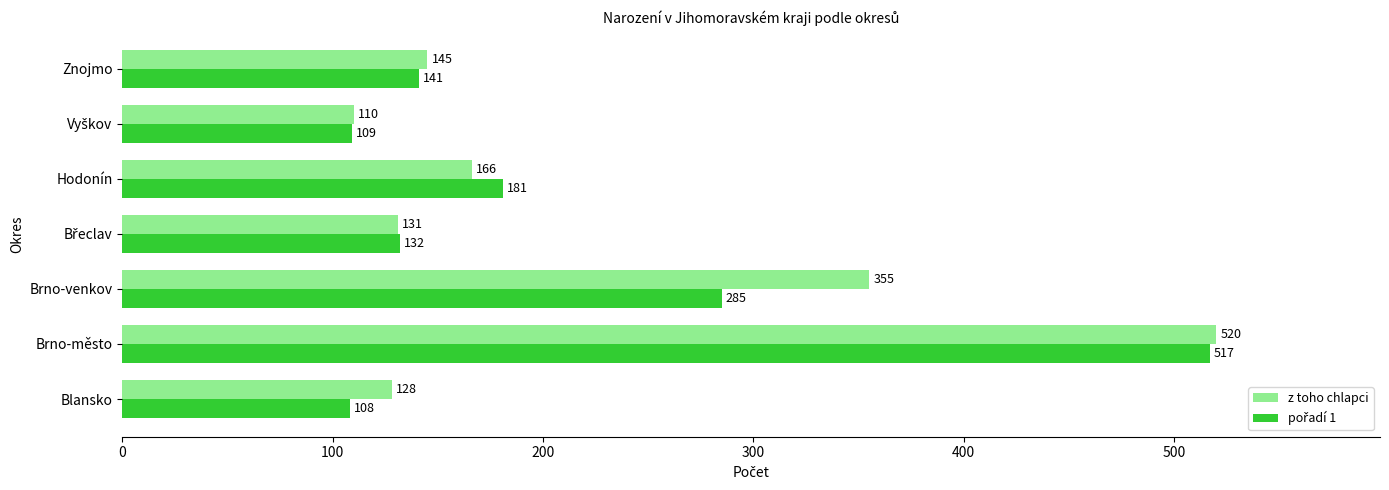

How many categories are shown in the chart?

7